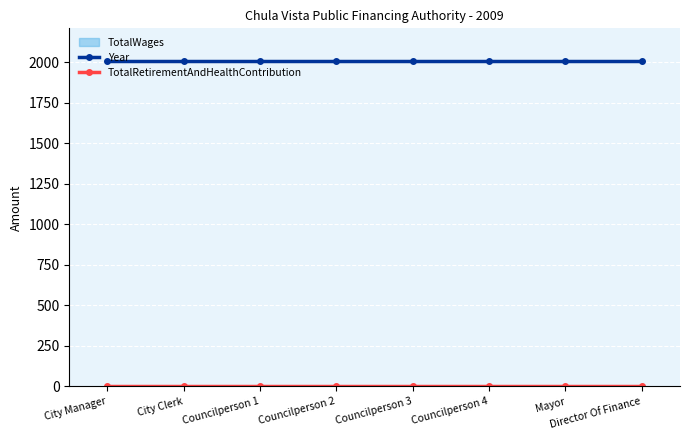

Which series has the largest total across all categories?

Year